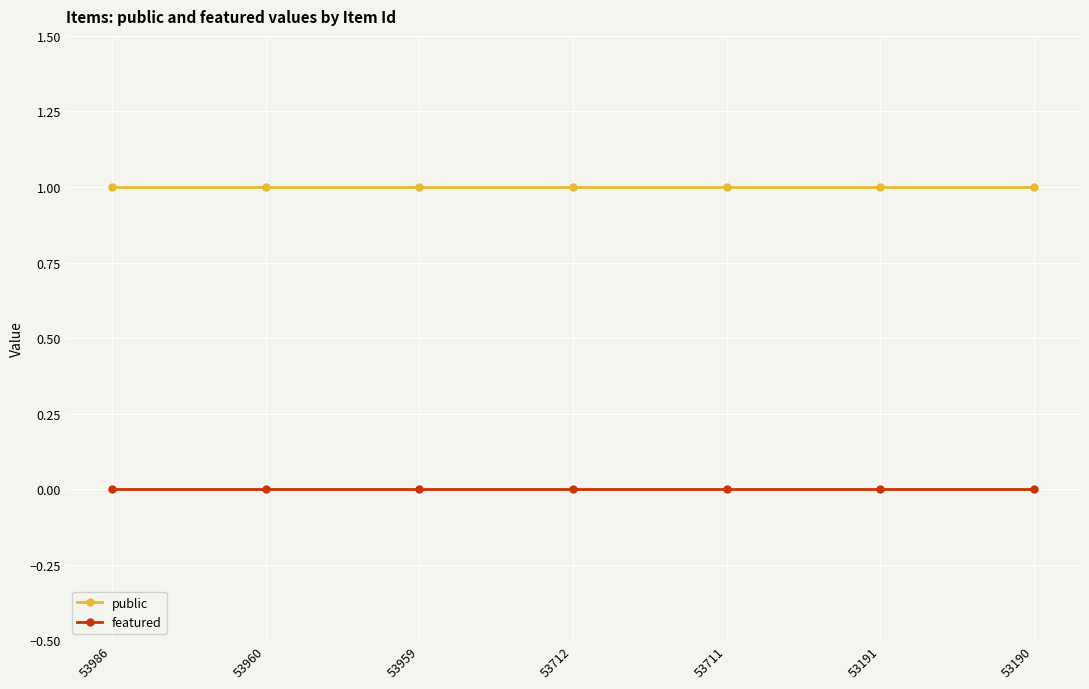

List the series in order of their peak value, highest first.

public, featured